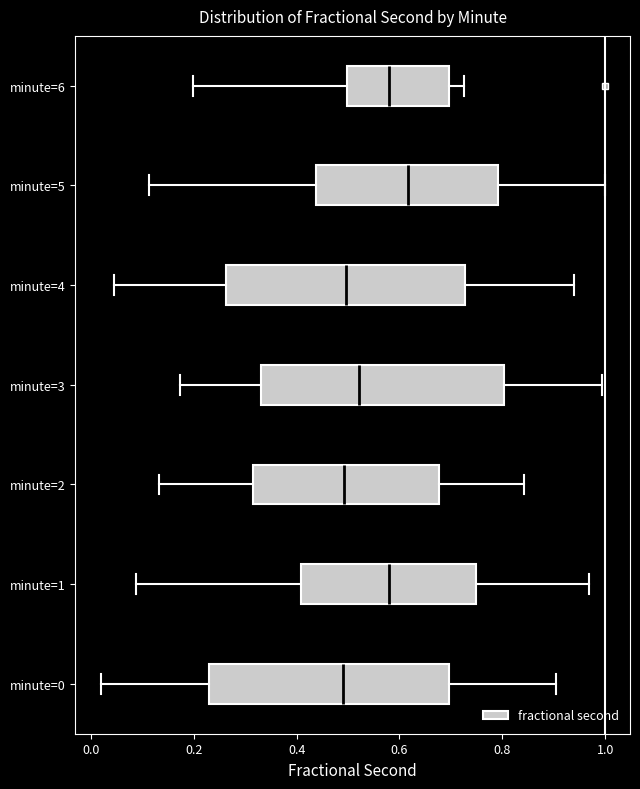

Which box's median line is the furthest to the right?

minute=5